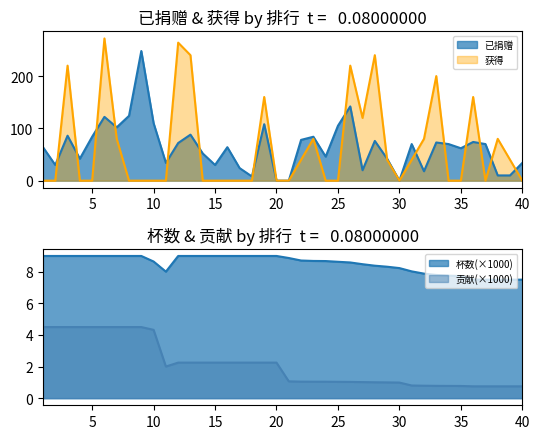

At which category does 杯数 reach its first local valley?

11